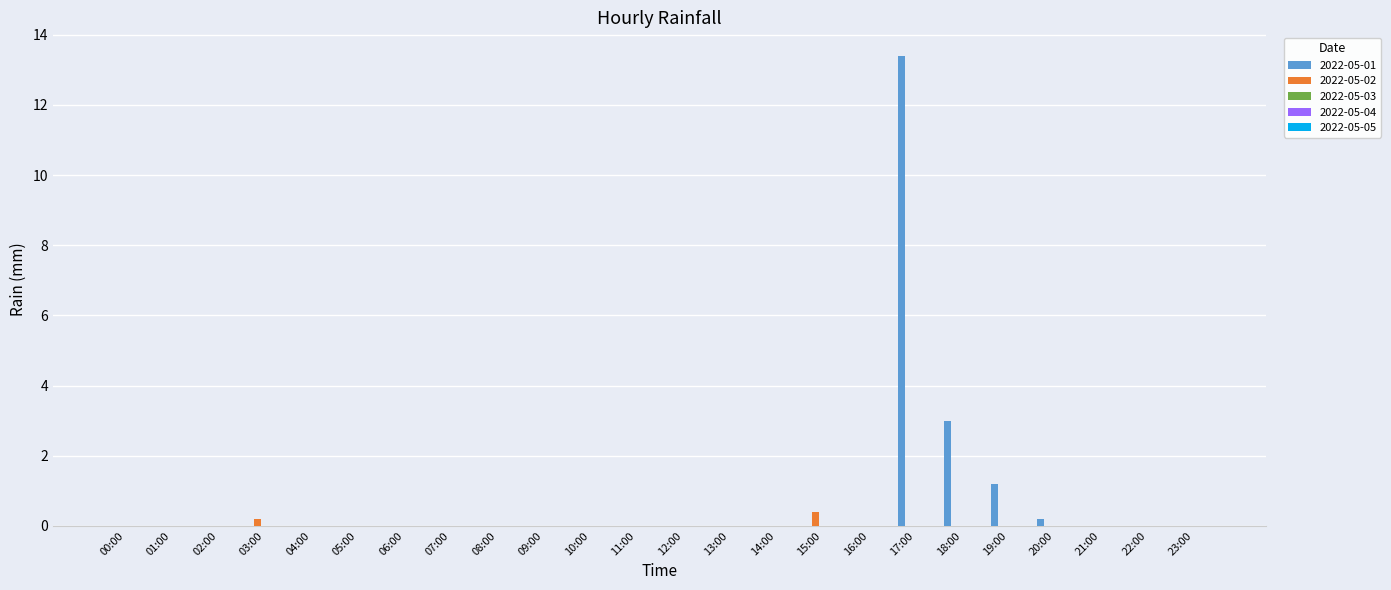

How many groups of bars are there?

24